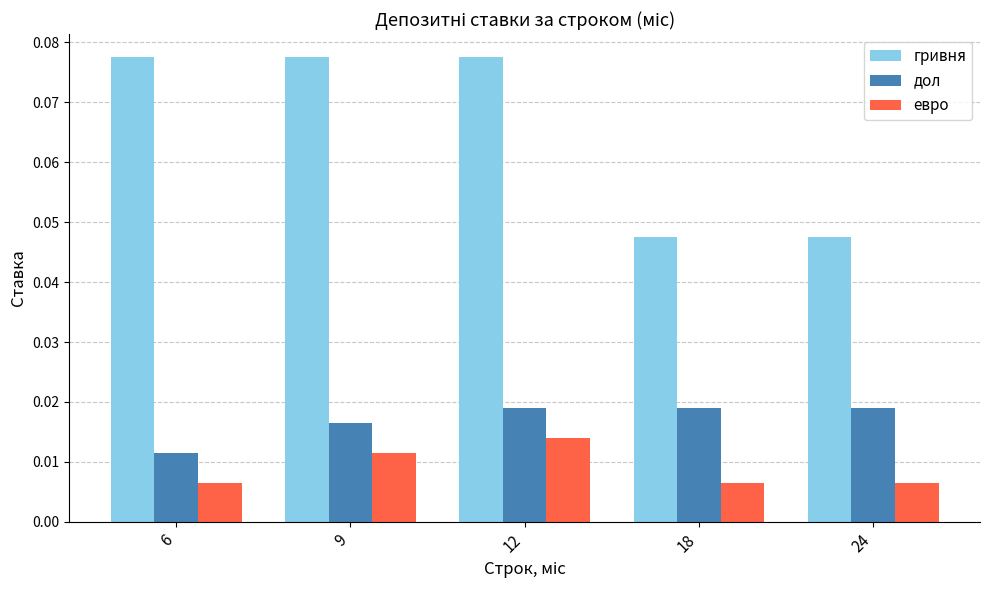

What is the sum of all гривня values?

0.3